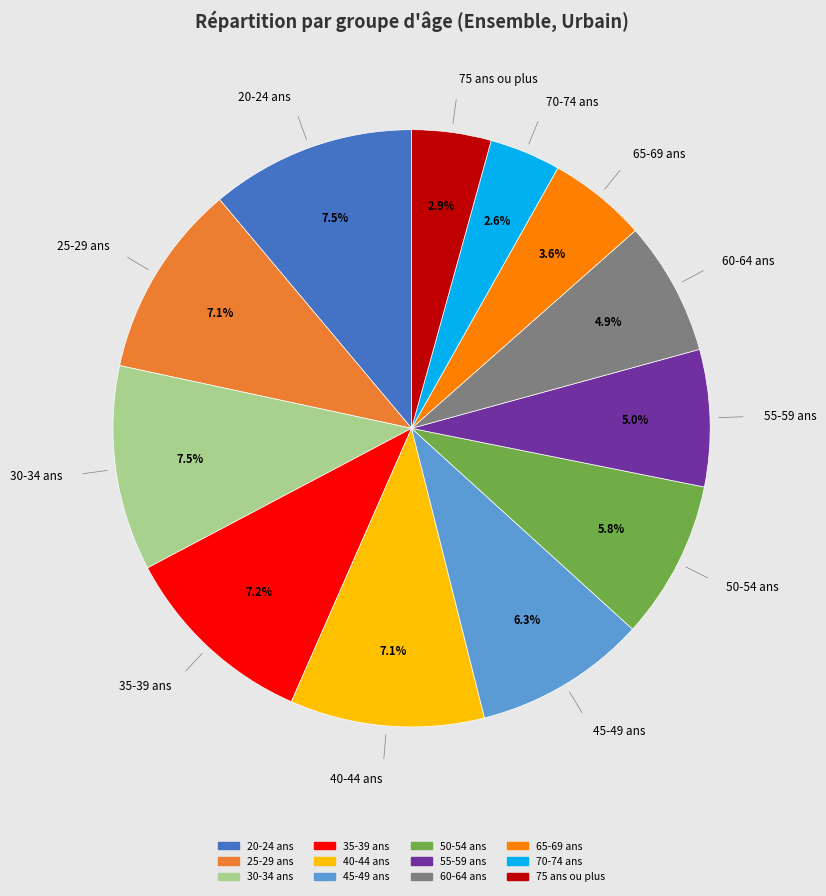

Does 35-39 ans account for over 50% of the chart?

No